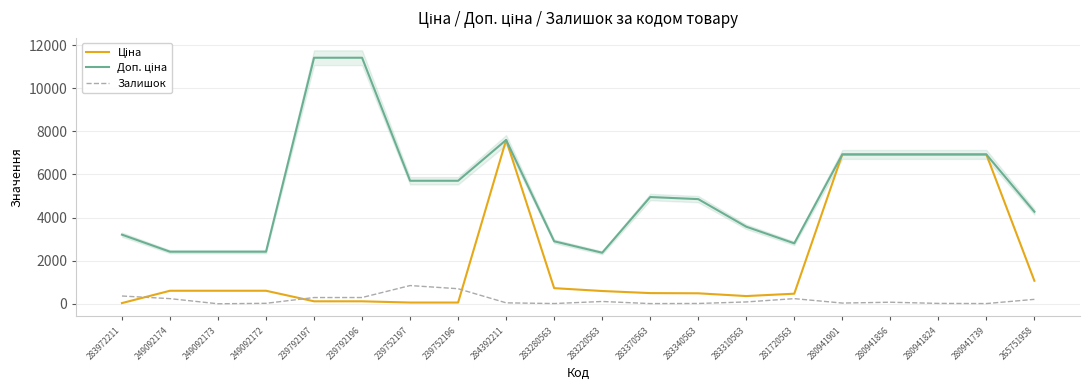

What position from the right is 239752196?

13